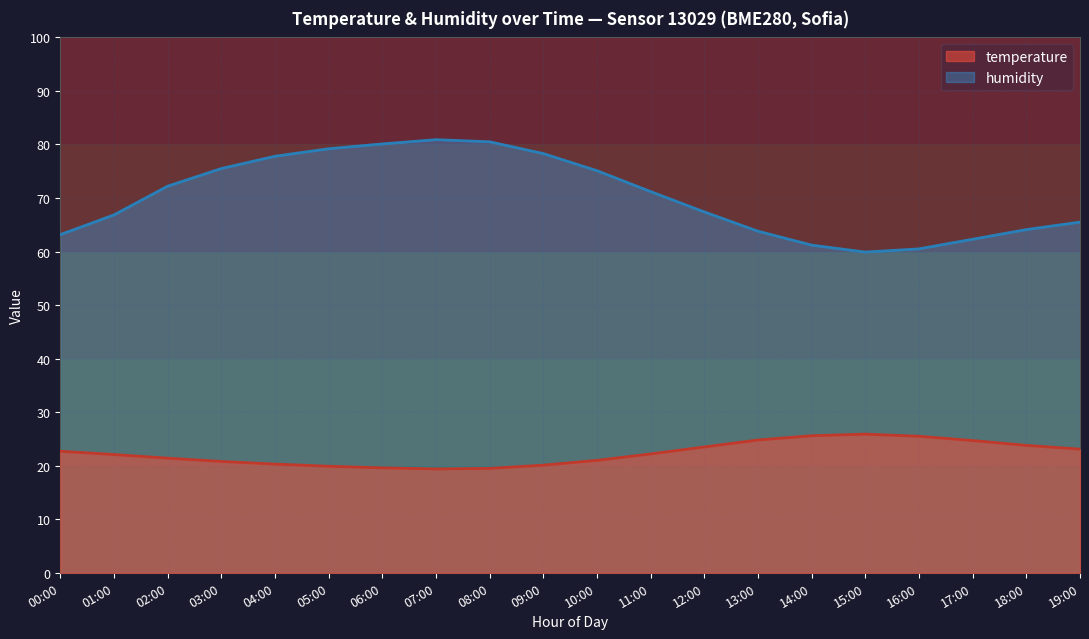

What is the total value across all series at 08:00?

100.0